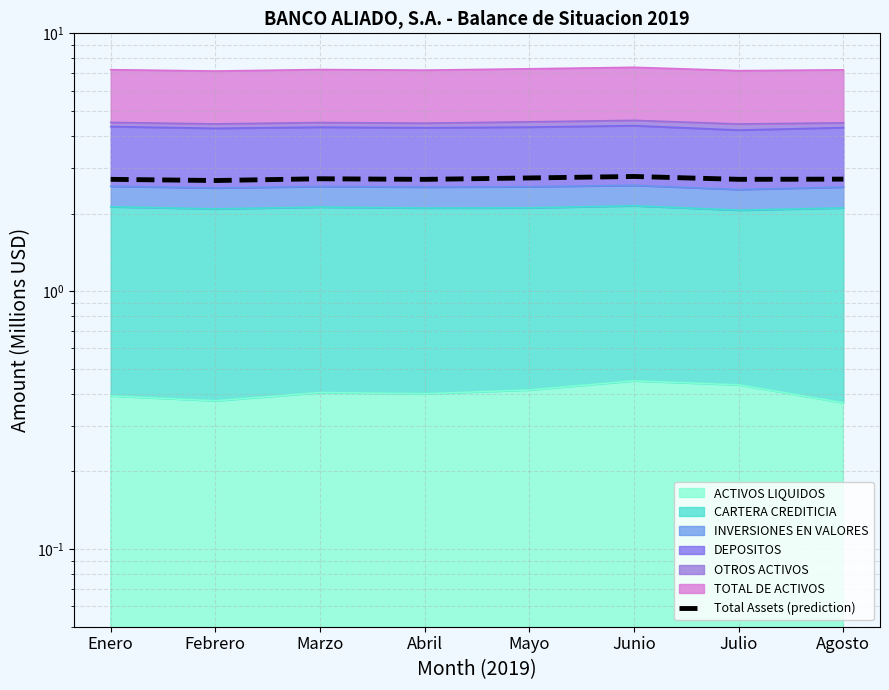

Does the chart have visible grid lines?

Yes